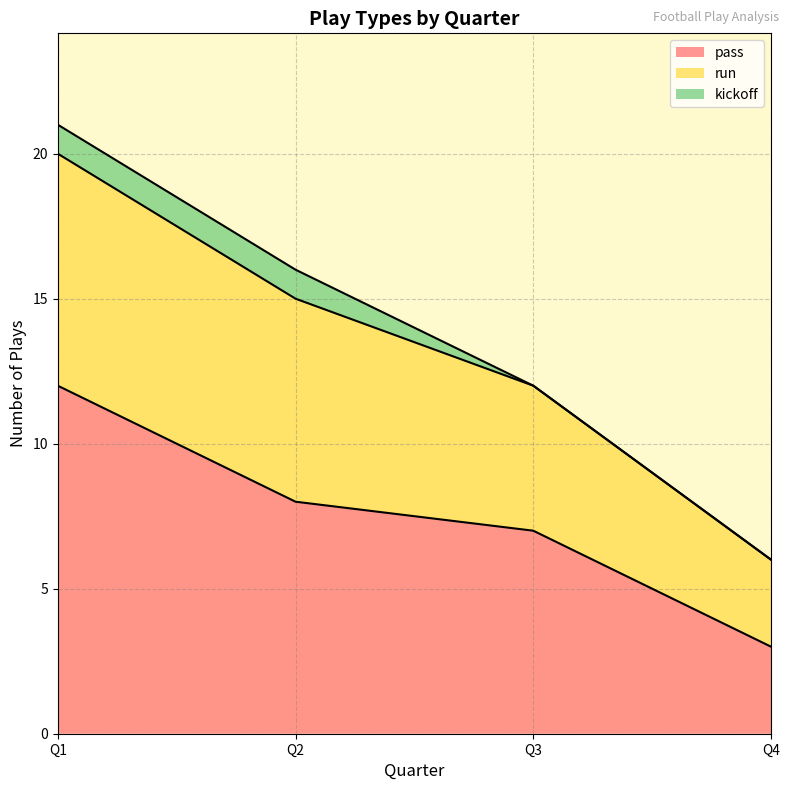

How many values in the pass series exceed 8?

1